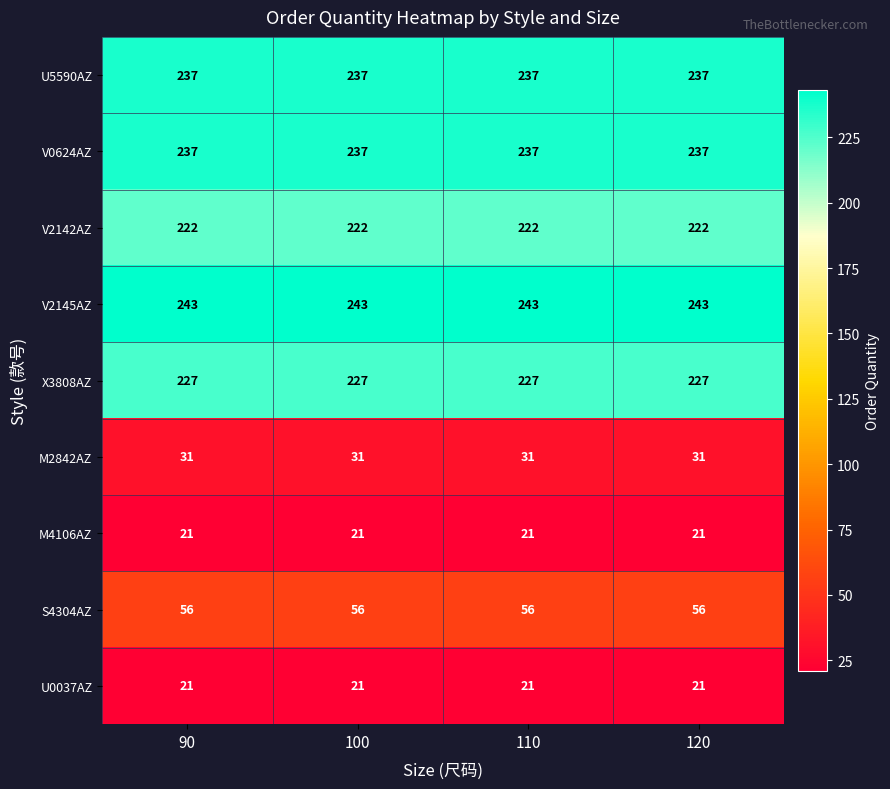

What is the average value of the V0624AZ series?

237